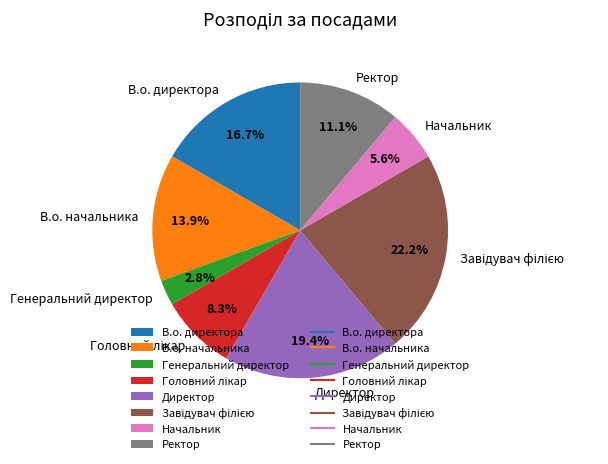

What is the smallest slice in the pie chart?

Генеральний директор